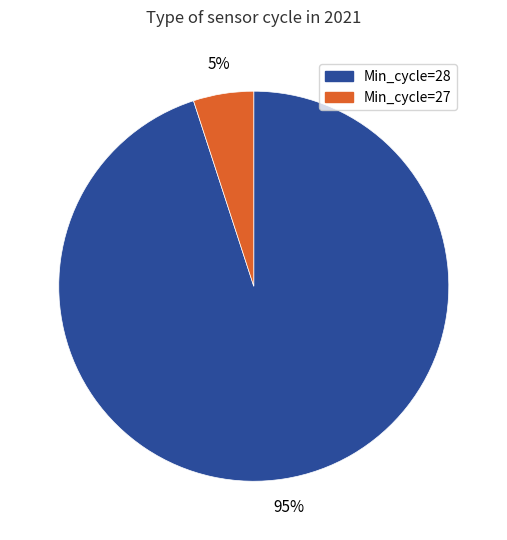

Is there any slice that represents more than half of the pie?

Yes